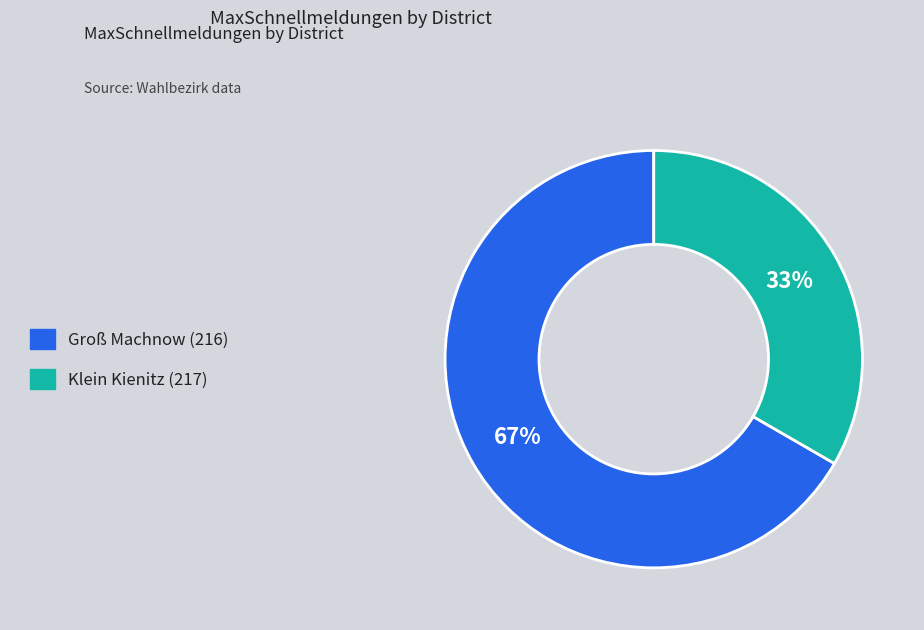

Is the sum of Groß Machnow (216) and Klein Kienitz (217) greater than half?

Yes